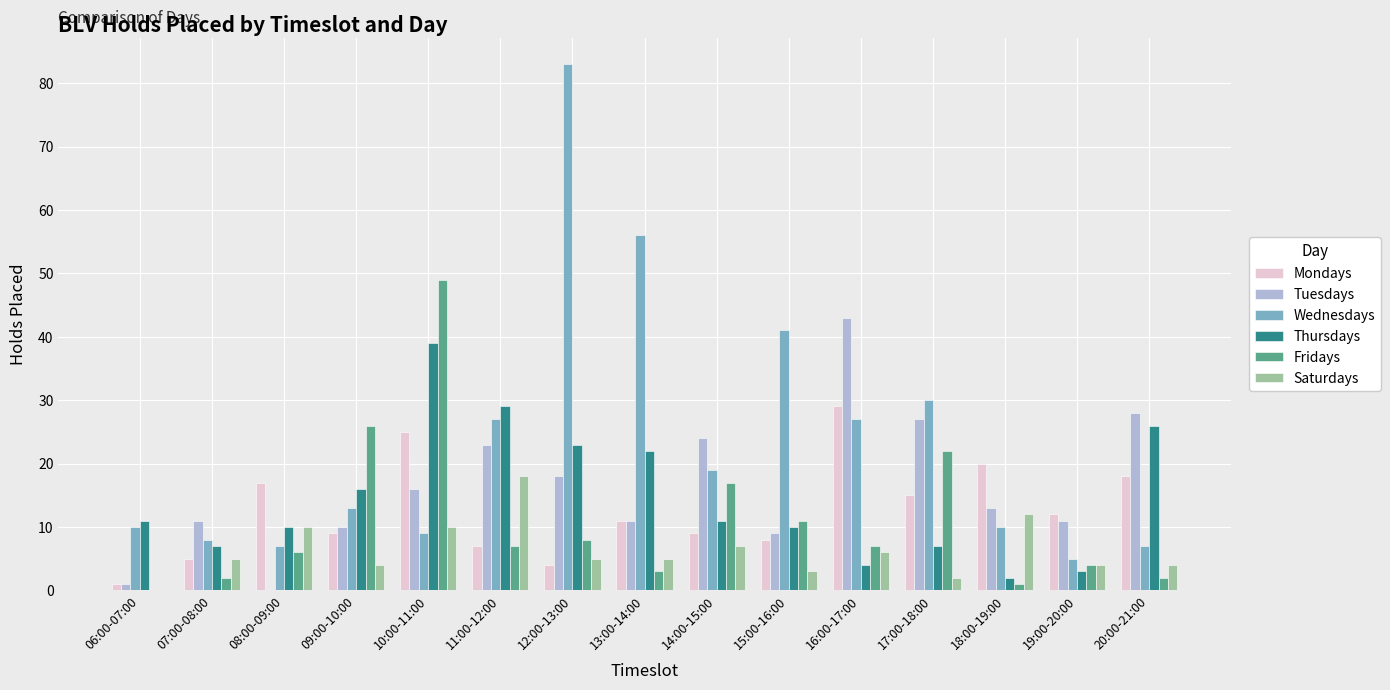

Reading right to left, extract all data points from this chart.

Mondays: 18	12	20	15	29	8	9	11	4	7	25	9	17	5	1
Tuesdays: 28	11	13	27	43	9	24	11	18	23	16	10	0	11	1
Wednesdays: 7	5	10	30	27	41	19	56	83	27	9	13	7	8	10
Thursdays: 26	3	2	7	4	10	11	22	23	29	39	16	10	7	11
Fridays: 2	4	1	22	7	11	17	3	8	7	49	26	6	2	0
Saturdays: 4	4	12	2	6	3	7	5	5	18	10	4	10	5	0